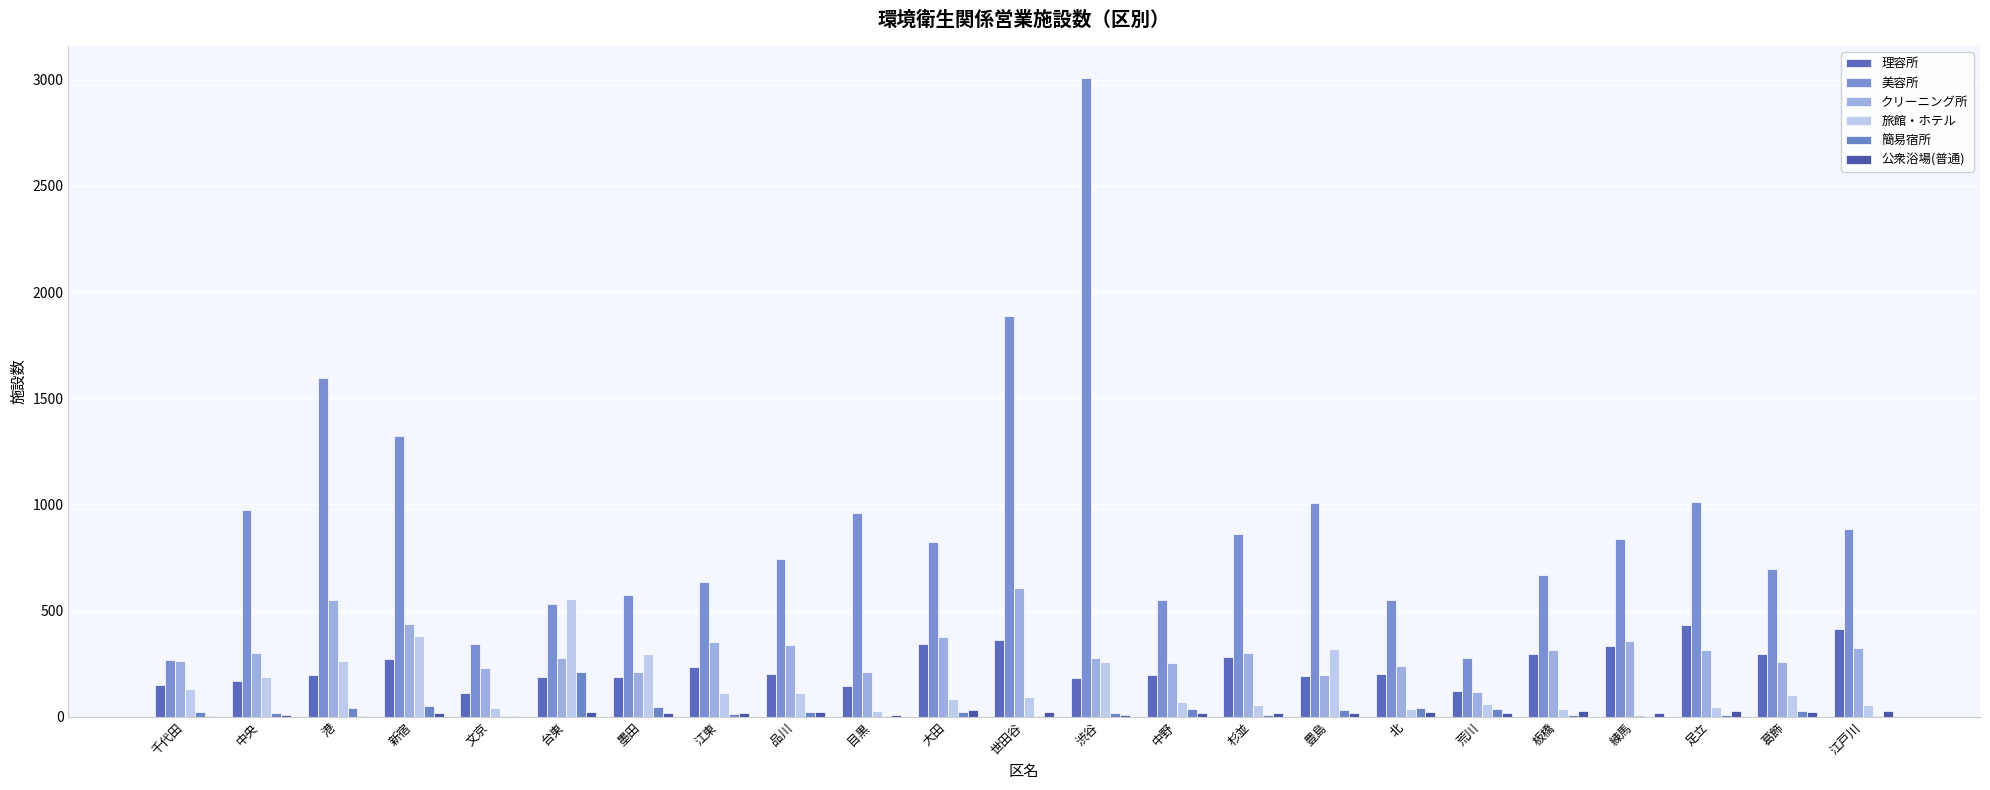

Between 港 and 江東, which series saw the biggest shift?

美容所